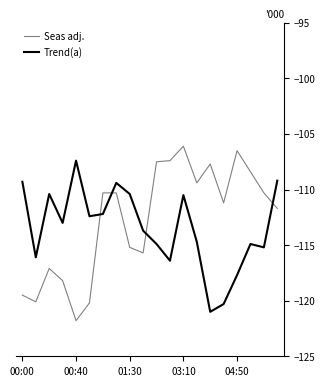

True or false: Trend(a) and Seas adj. intersect in this chart.

True